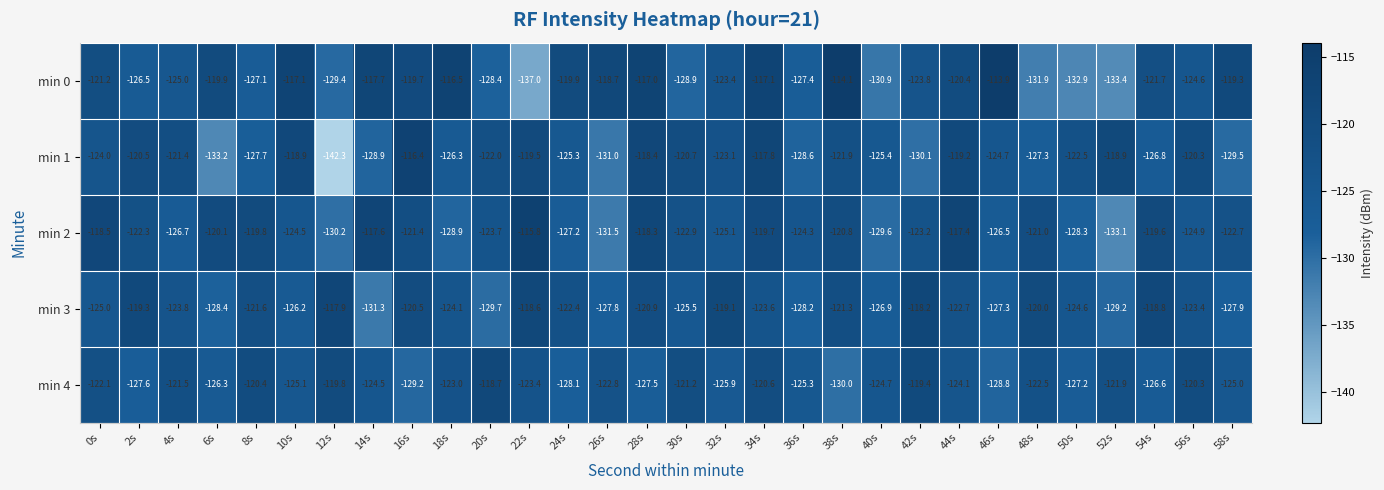

Where is min 1 nearest to the value -129?

14s